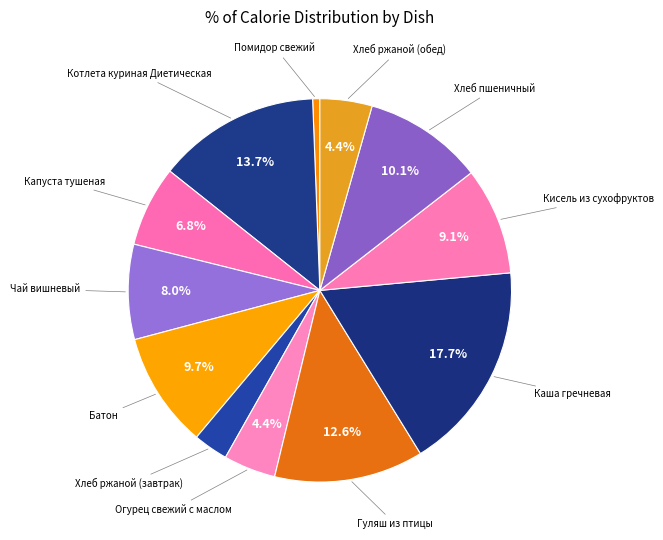

What is the smallest slice in the pie chart?

Помидор свежий